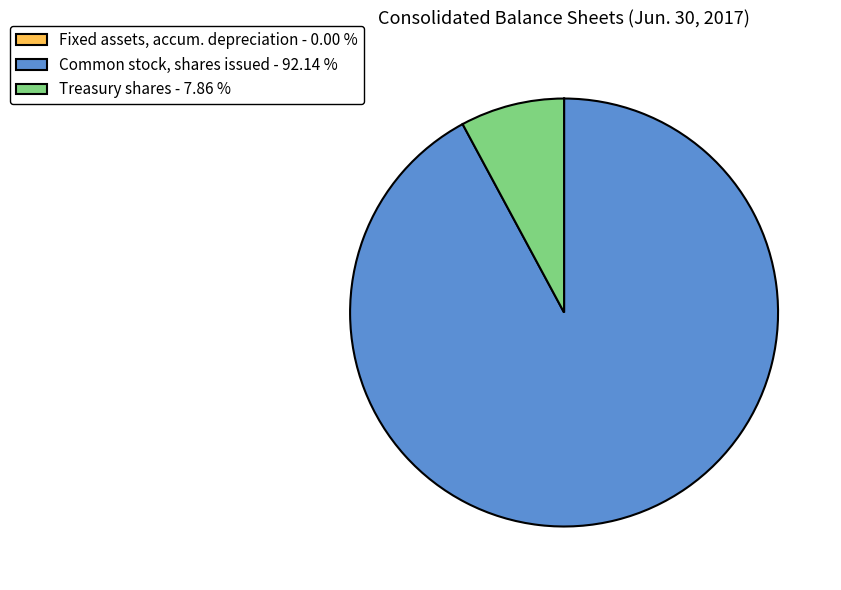

Is Common stock, shares issued - 92.14 % the majority of the pie?

Yes